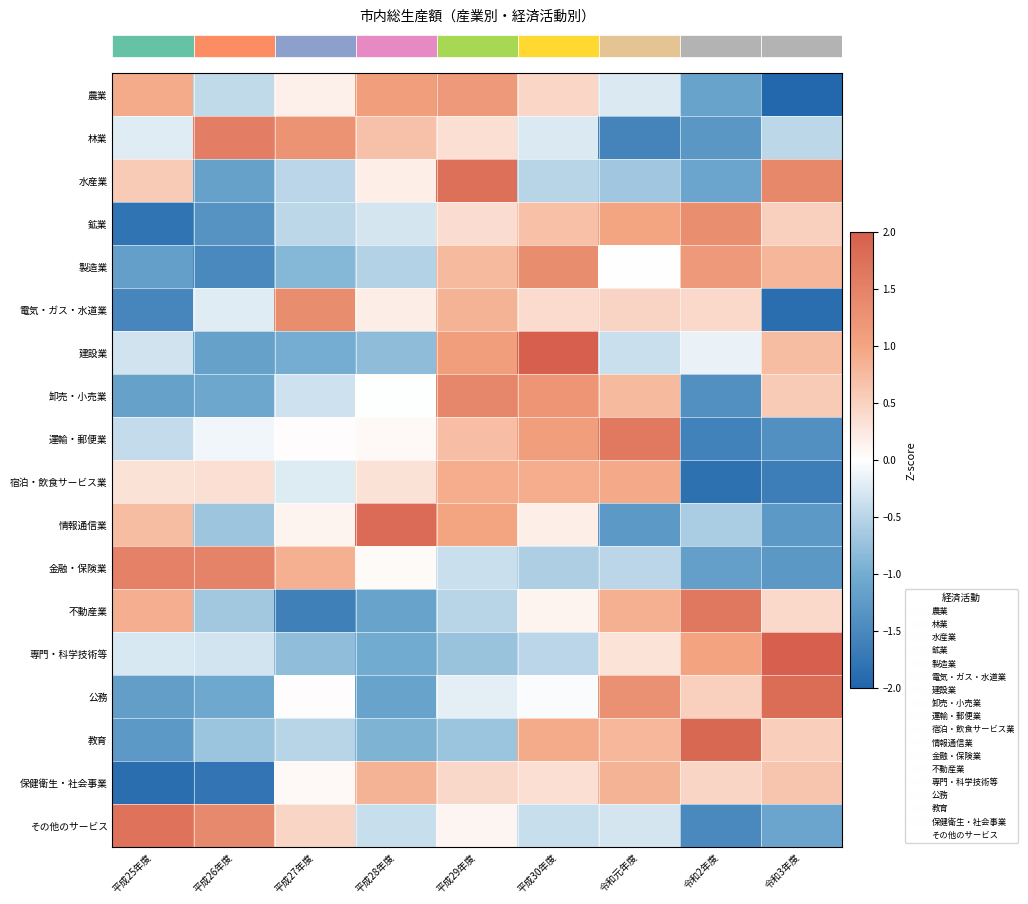

At how many categories does at least one series exceed 0?

9